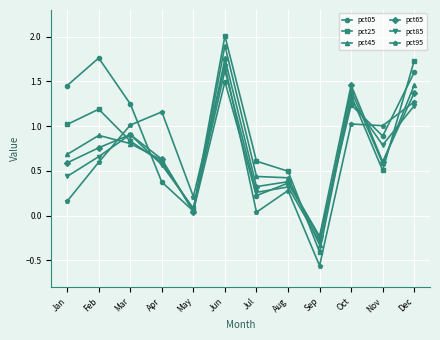

True or false: pct65 and pct95 intersect in this chart.

True